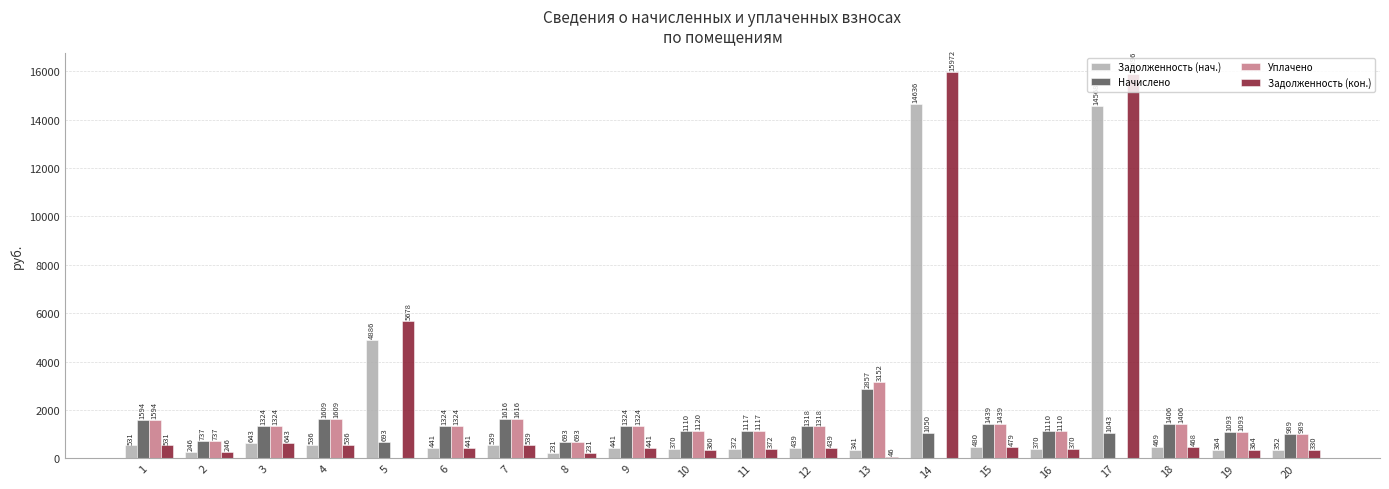

Count the number of categories in the chart.

20